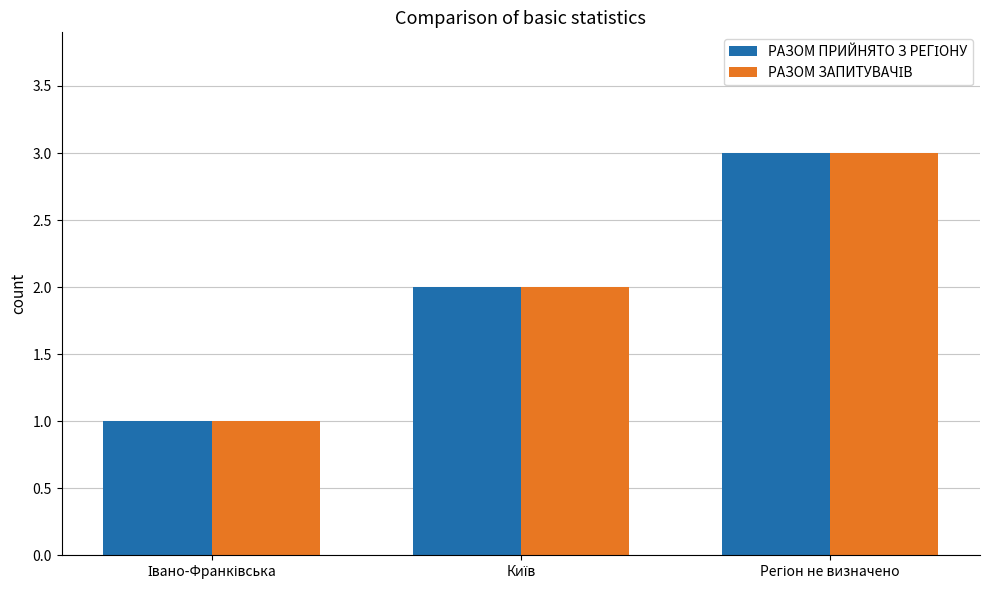

What is the maximum value shown in the chart?

3